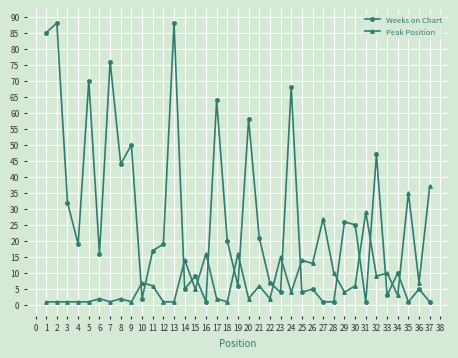

Which series has the largest total across all categories?

Weeks on Chart